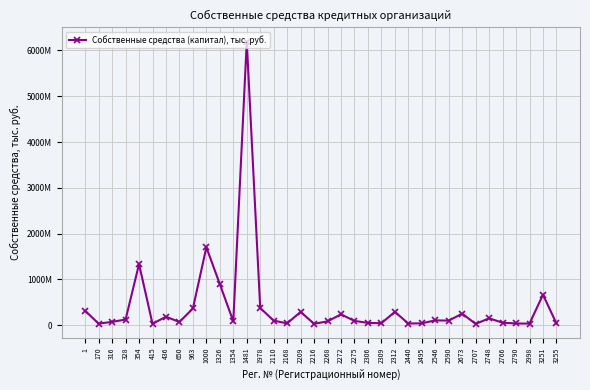

Between 415 and 2209, which is larger?

2209